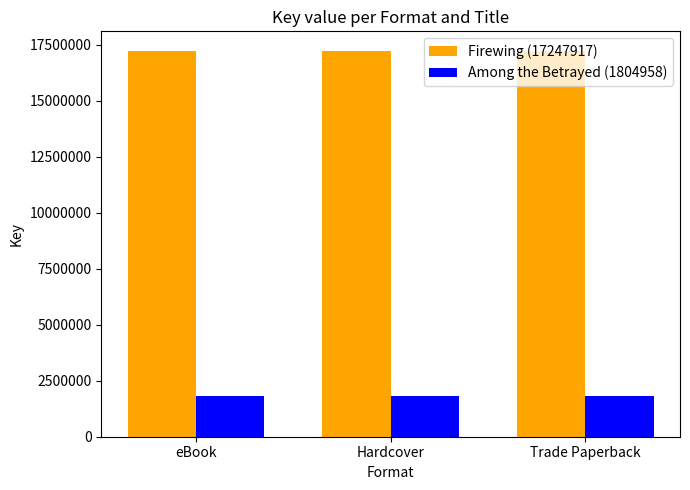

List the series in order of their peak value, lowest first.

Among the Betrayed (1804958), Firewing (17247917)